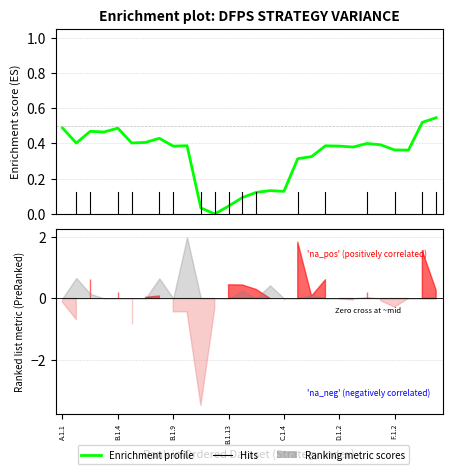

How many lines are shown in the chart?

1